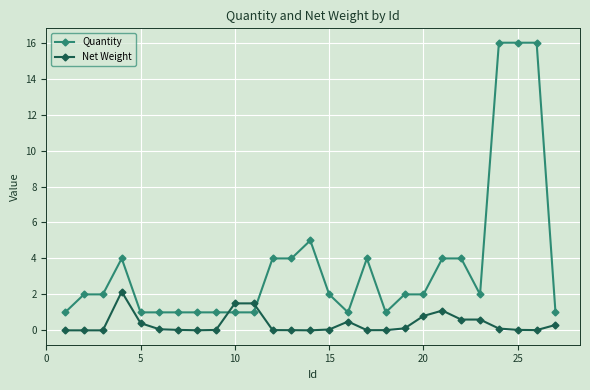

At how many categories does at least one series exceed 14?

3